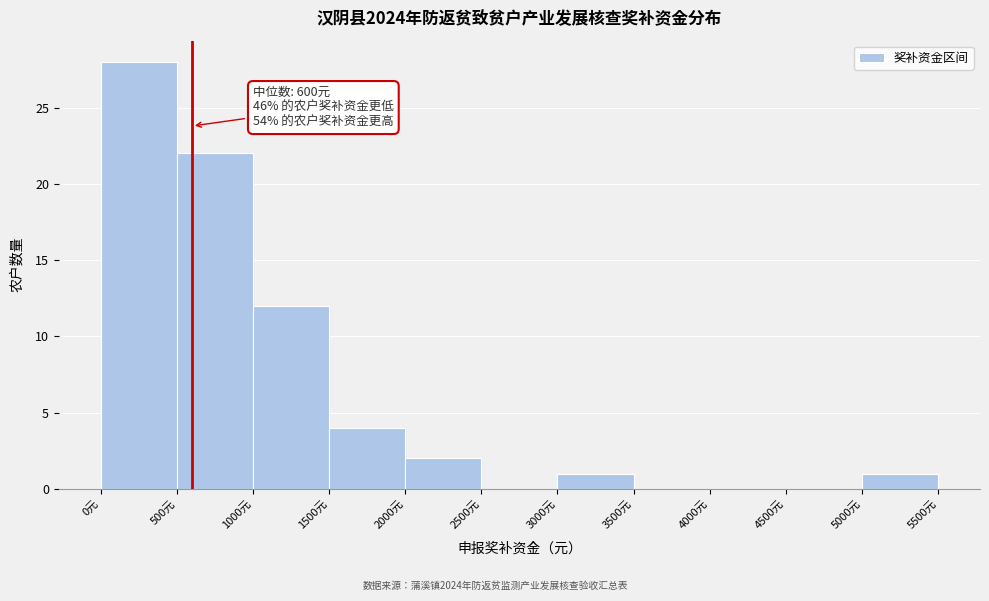

Which range on the x-axis has the tallest bar?

0 to 500